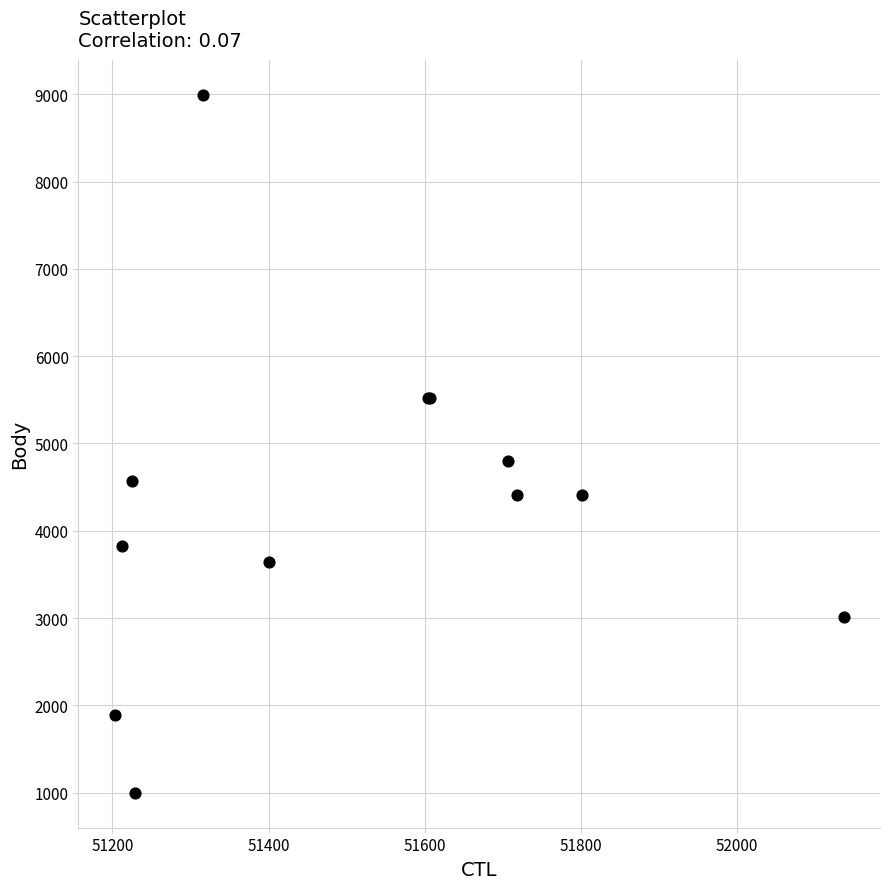

What Y value in the scatter plot is closest to 4996?

4800